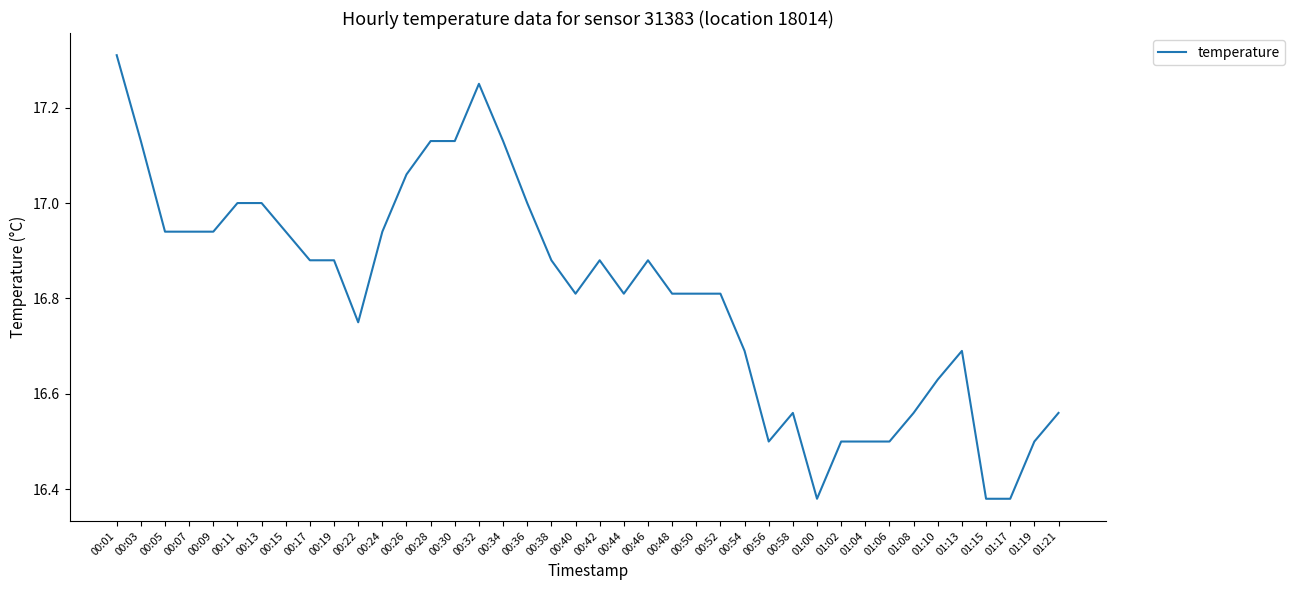

What is the difference between the maximum and minimum values?

0.9